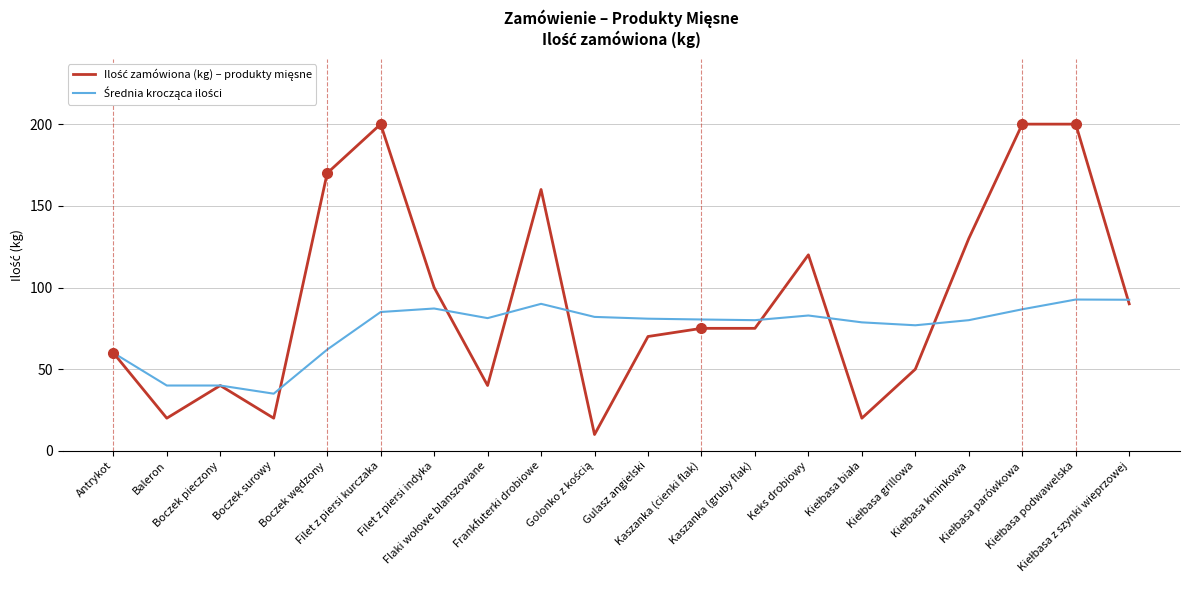

What is the minimum value shown in the chart?

10.0